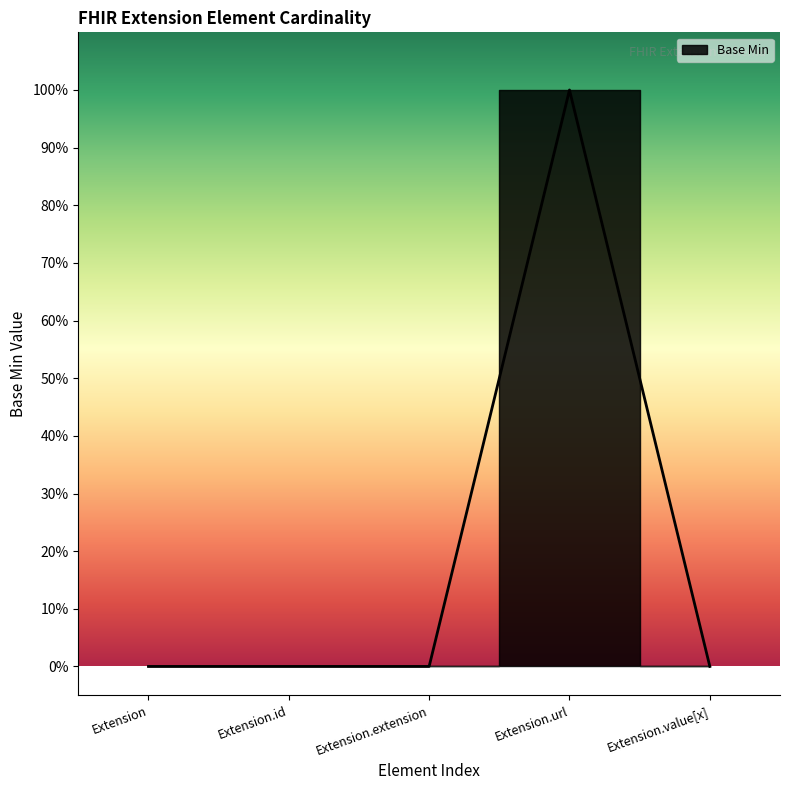

Rank the categories by value from lowest to highest.

Extension, Extension.id, Extension.extension, Extension.value[x], Extension.url